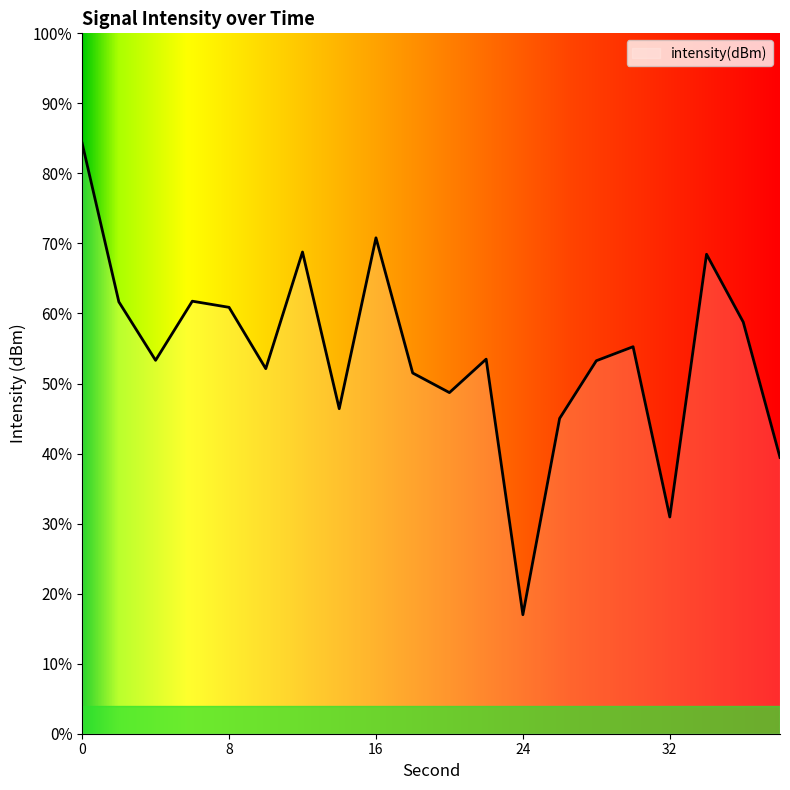

At which category does the data reach its first local peak?

6